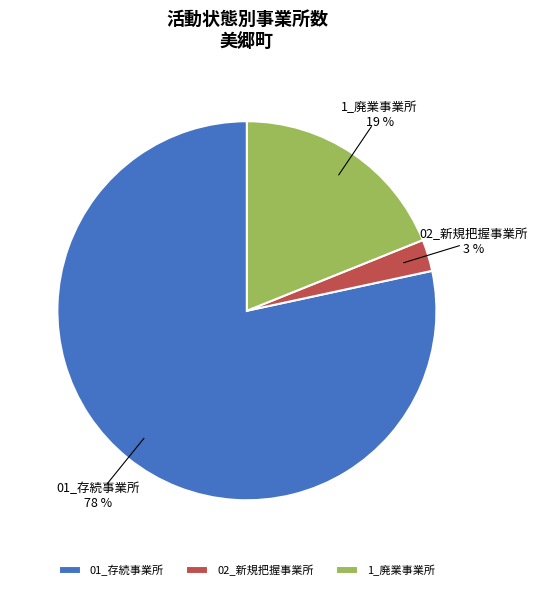

To the nearest percent, what is the difference between the 1_廃業事業所 and 02_新規把握事業所 slice percentages?

16%